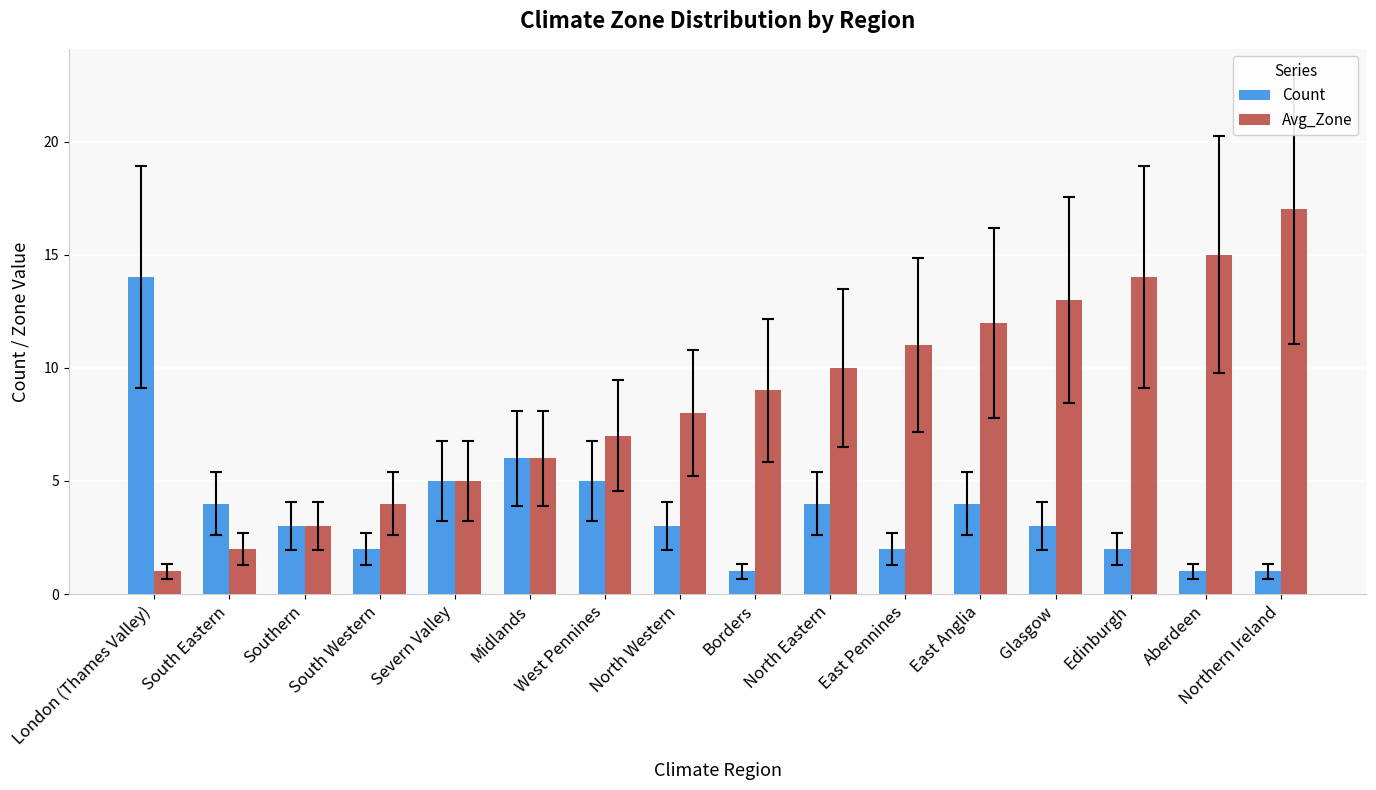

What is the sum of all Count values?

60